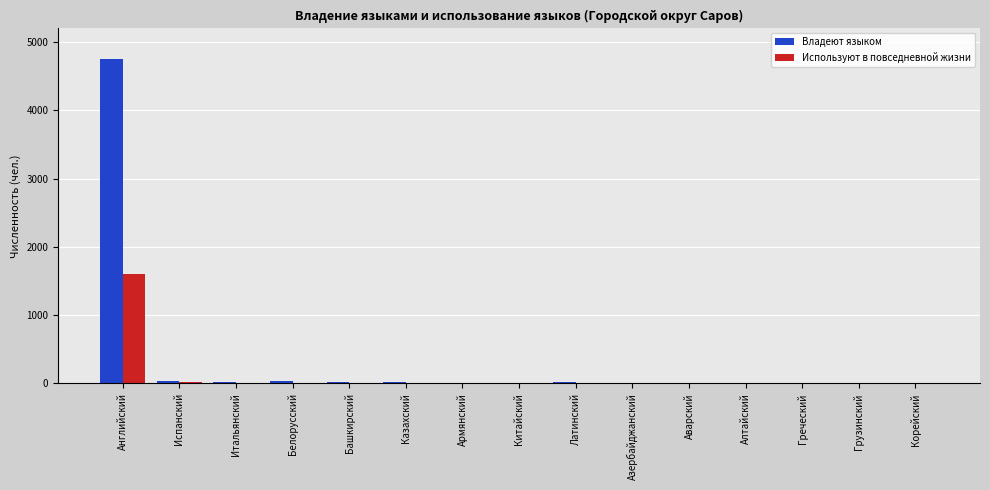

Are the bars grouped side by side (vs. stacked)?

Yes